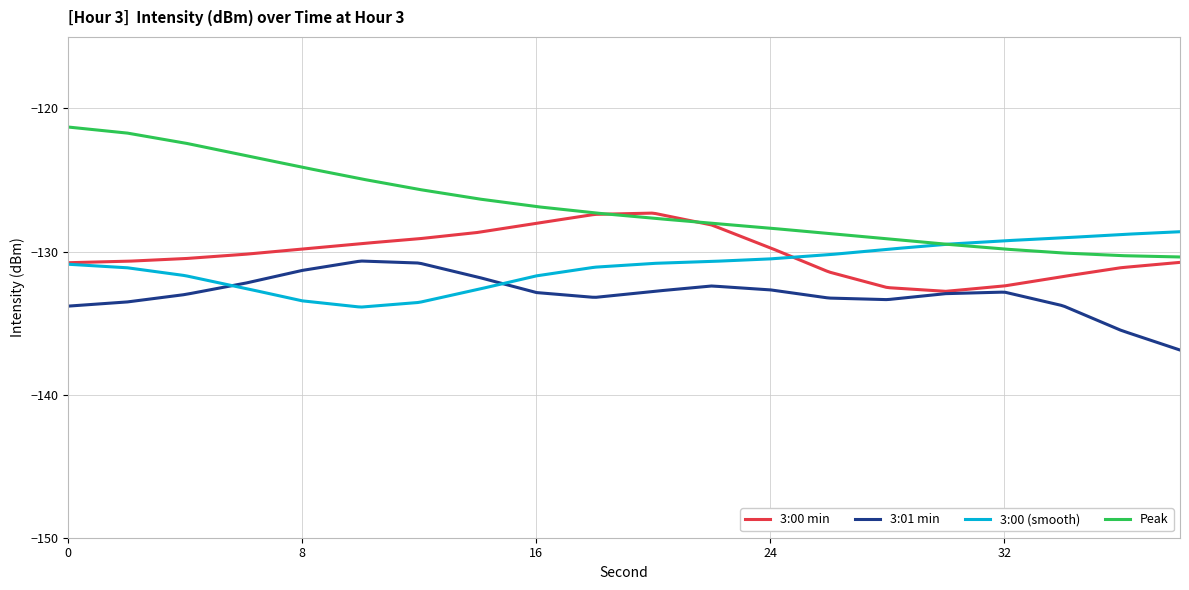

Which series has the widest spread of values?

Peak